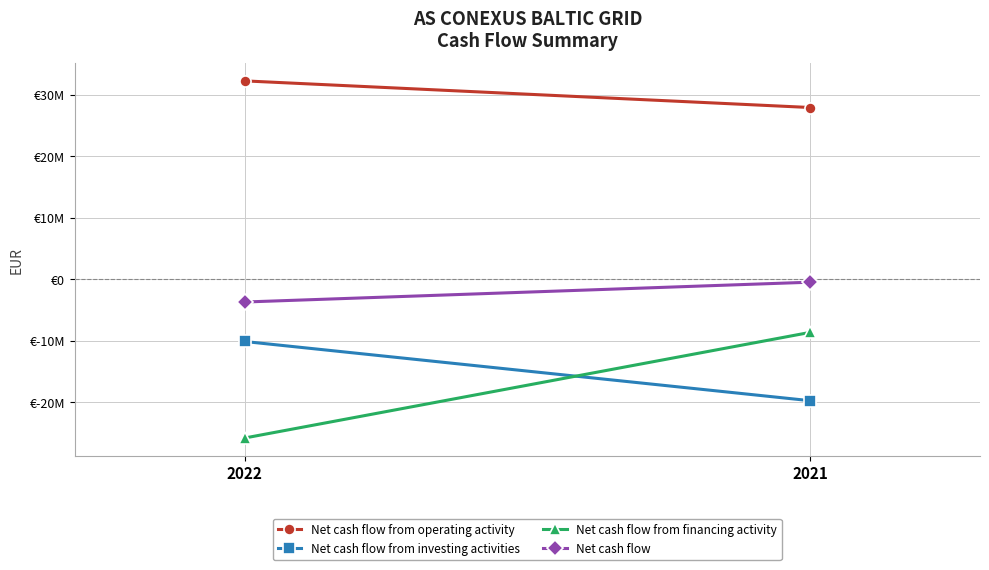

What is the value of the Net cash flow from investing activities point at the 2nd from the left?

-19740182